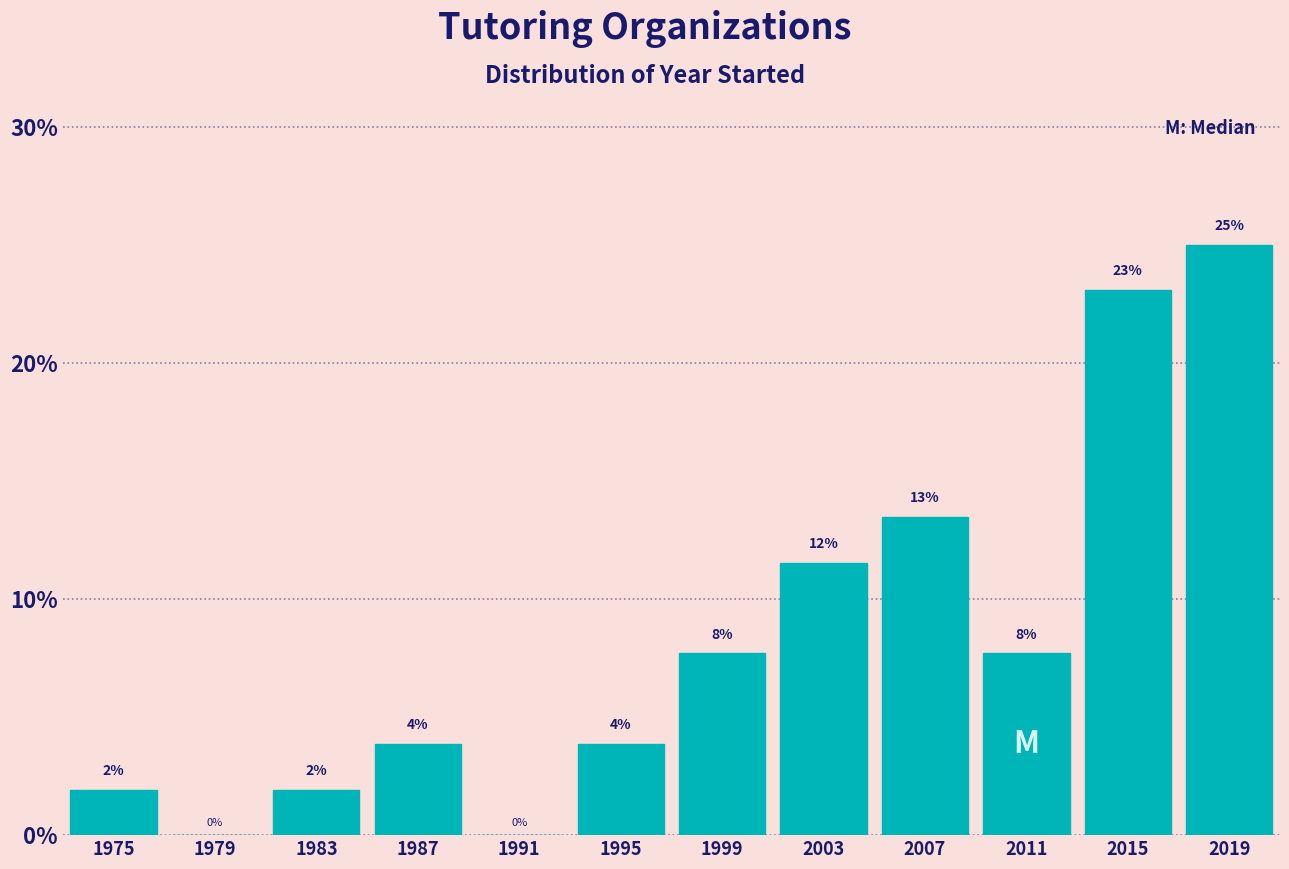

Are the bars horizontal?

No